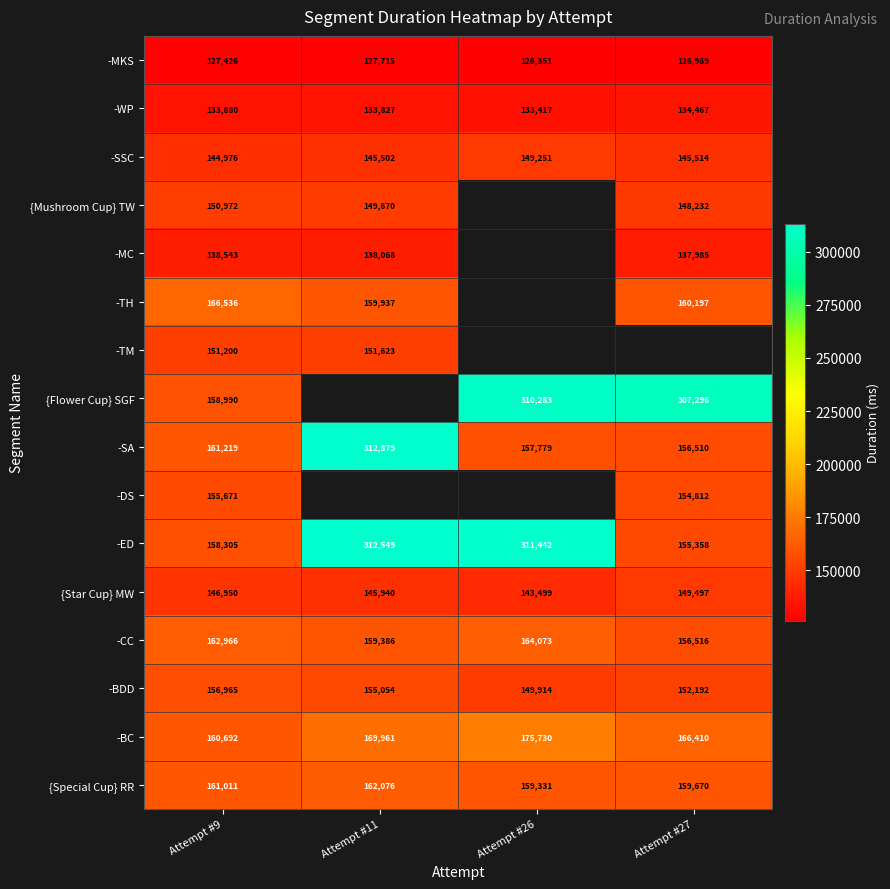

The -BC series shows 169961 at Attempt #11. True or false?

True